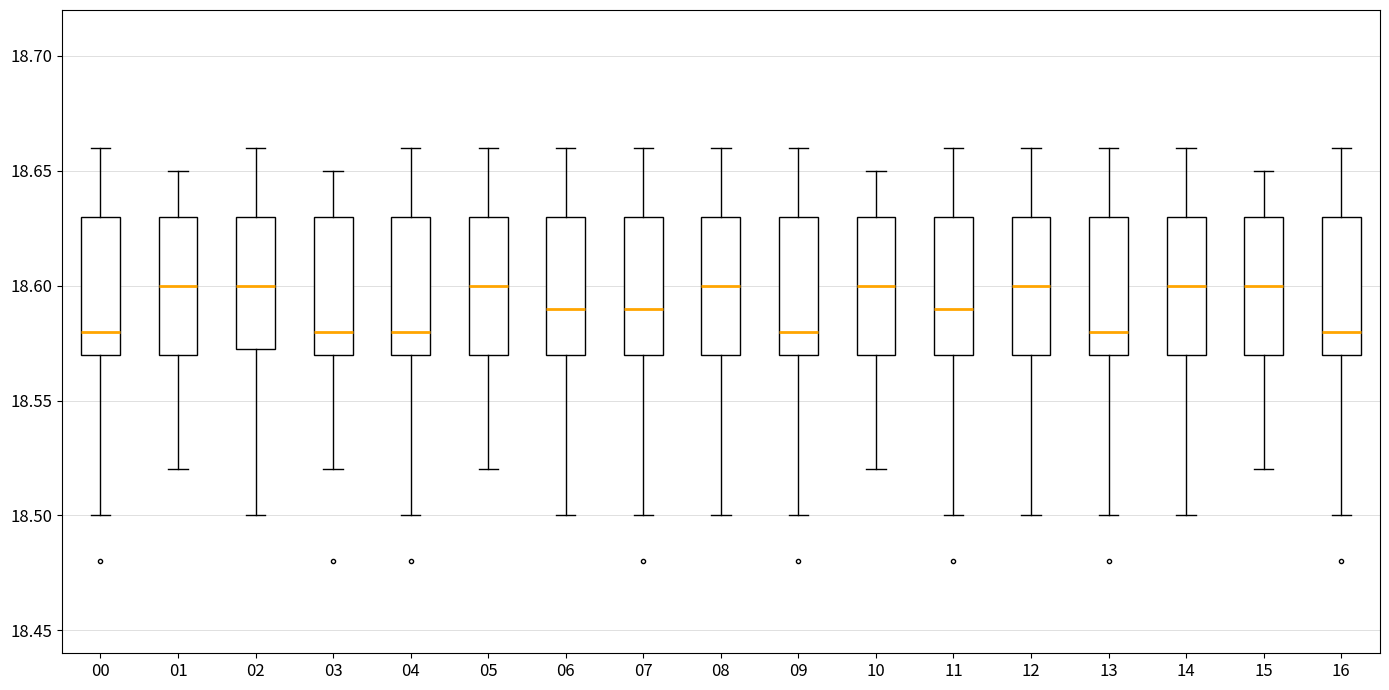

Where is the lower edge of the box at x = 09 on the y-axis? The values are not printed on the chart, so give them approximately, as read against the axis.

18.570